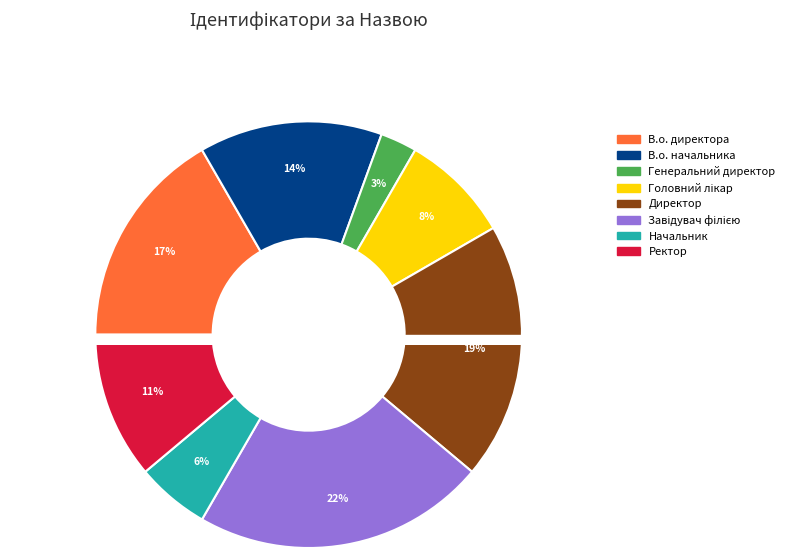

Is В.о. начальника the majority of the pie?

No